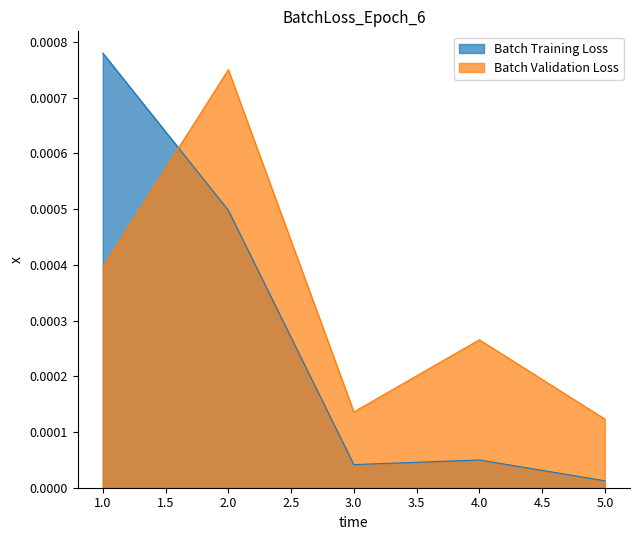

How many points are lower than both their immediate neighbors (excluding endpoints)?

1